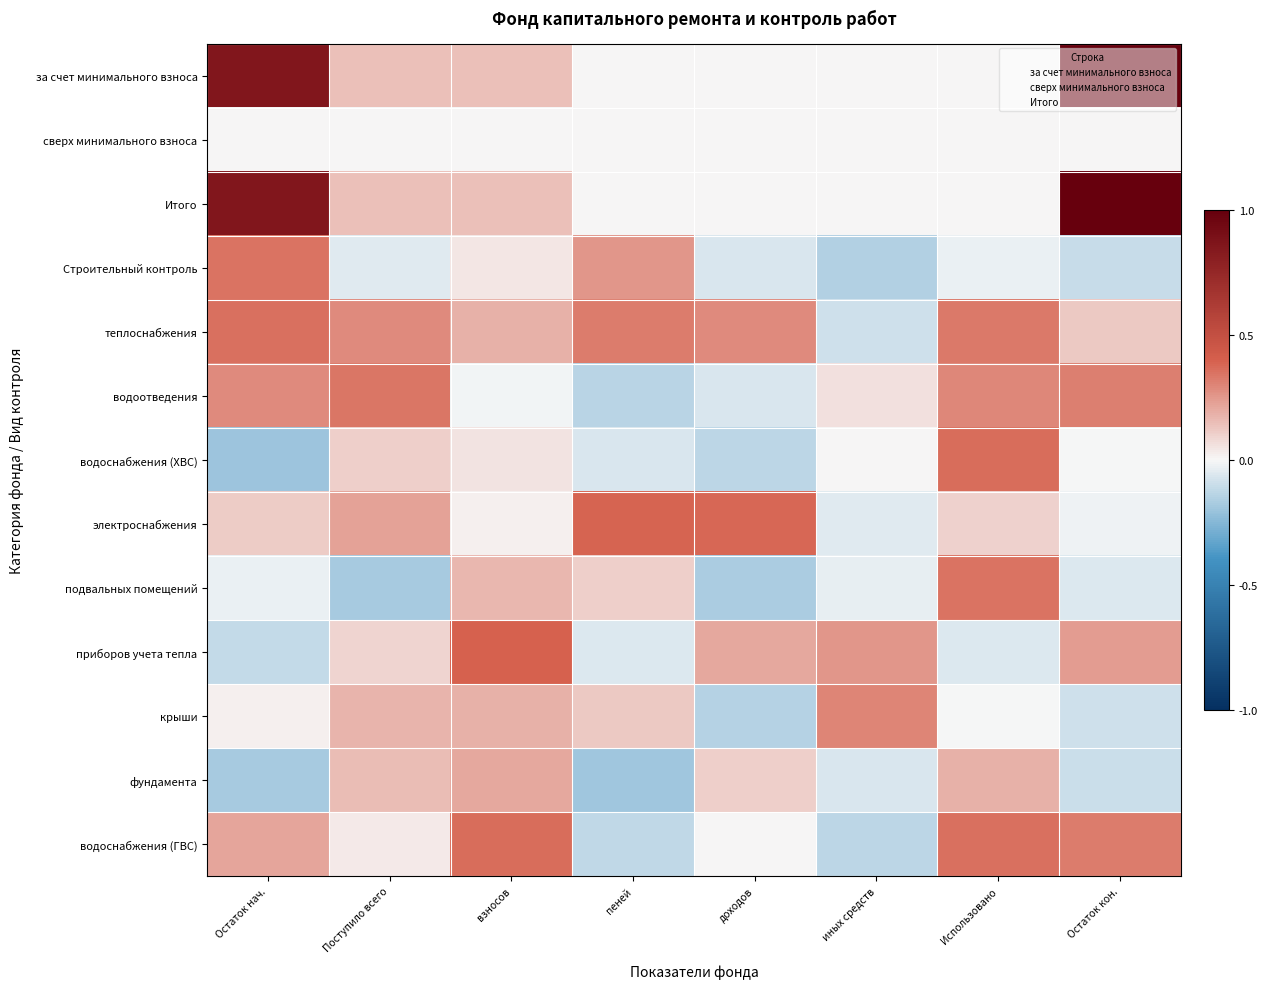

Reading left to right, list all the values displayed in this chart.

за счет минимального взноса: Остаток нач.=0.9	Поступило всего=0.1	взносов=0.1	пеней=0.0	доходов=0.0	иных средств=0.0	Использовано=0.0	Остаток кон.=1.0
сверх минимального взноса: Остаток нач.=0.0	Поступило всего=0.0	взносов=0.0	пеней=0.0	доходов=0.0	иных средств=0.0	Использовано=0.0	Остаток кон.=0.0
Итого: Остаток нач.=0.9	Поступило всего=0.1	взносов=0.1	пеней=0.0	доходов=0.0	иных средств=0.0	Использовано=0.0	Остаток кон.=1.0
Строительный контроль: Остаток нач.=0.3	Поступило всего=-0.1	взносов=0.0	пеней=0.3	доходов=-0.1	иных средств=-0.2	Использовано=-0.0	Остаток кон.=-0.1
теплоснабжения: Остаток нач.=0.4	Поступило всего=0.3	взносов=0.2	пеней=0.3	доходов=0.3	иных средств=-0.1	Использовано=0.3	Остаток кон.=0.1
водоотведения: Остаток нач.=0.3	Поступило всего=0.3	взносов=-0.0	пеней=-0.1	доходов=-0.1	иных средств=0.1	Использовано=0.3	Остаток кон.=0.3
водоснабжения (ХВС): Остаток нач.=-0.2	Поступило всего=0.1	взносов=0.1	пеней=-0.1	доходов=-0.1	иных средств=0.0	Использовано=0.4	Остаток кон.=-0.0
электроснабжения: Остаток нач.=0.1	Поступило всего=0.2	взносов=0.0	пеней=0.4	доходов=0.4	иных средств=-0.0	Использовано=0.1	Остаток кон.=-0.0
подвальных помещений: Остаток нач.=-0.0	Поступило всего=-0.2	взносов=0.2	пеней=0.1	доходов=-0.2	иных средств=-0.0	Использовано=0.3	Остаток кон.=-0.1
приборов учета тепла: Остаток нач.=-0.1	Поступило всего=0.1	взносов=0.4	пеней=-0.1	доходов=0.2	иных средств=0.3	Использовано=-0.1	Остаток кон.=0.2
крыши: Остаток нач.=0.0	Поступило всего=0.2	взносов=0.2	пеней=0.1	доходов=-0.1	иных средств=0.3	Использовано=-0.0	Остаток кон.=-0.1
фундамента: Остаток нач.=-0.2	Поступило всего=0.2	взносов=0.2	пеней=-0.2	доходов=0.1	иных средств=-0.1	Использовано=0.2	Остаток кон.=-0.1
водоснабжения (ГВС): Остаток нач.=0.2	Поступило всего=0.0	взносов=0.4	пеней=-0.1	доходов=0.0	иных средств=-0.1	Использовано=0.4	Остаток кон.=0.3